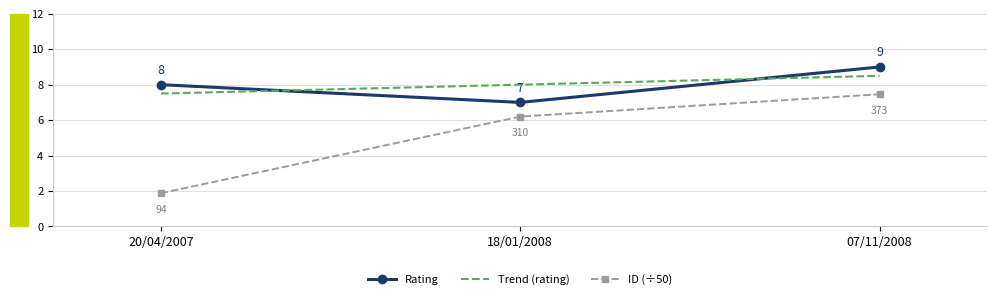

How many data points in rating are above 8?

1